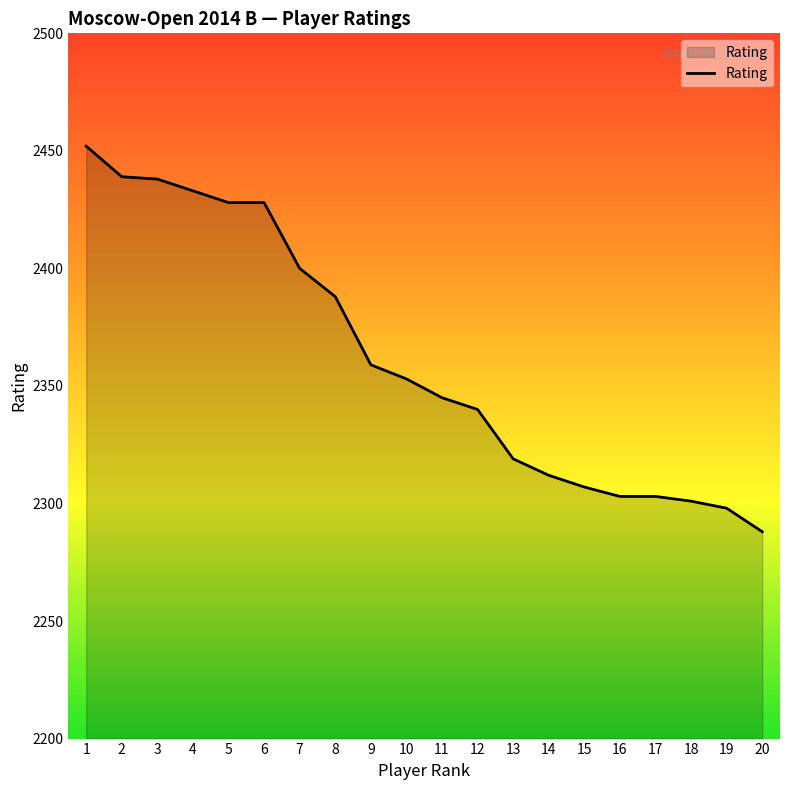

The chart shows a value of 2312 at 14. True or false?

True